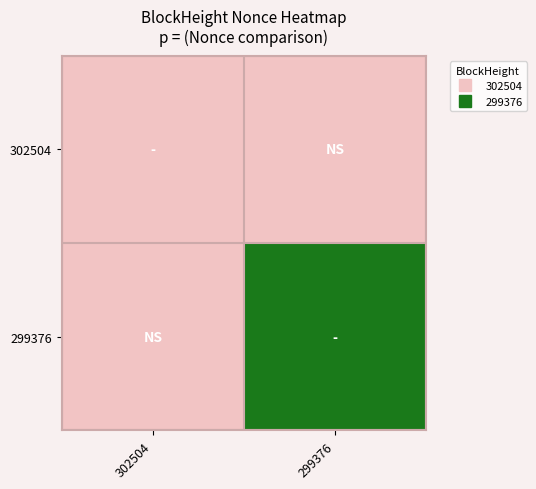

Which category has the highest value across all series?

299376